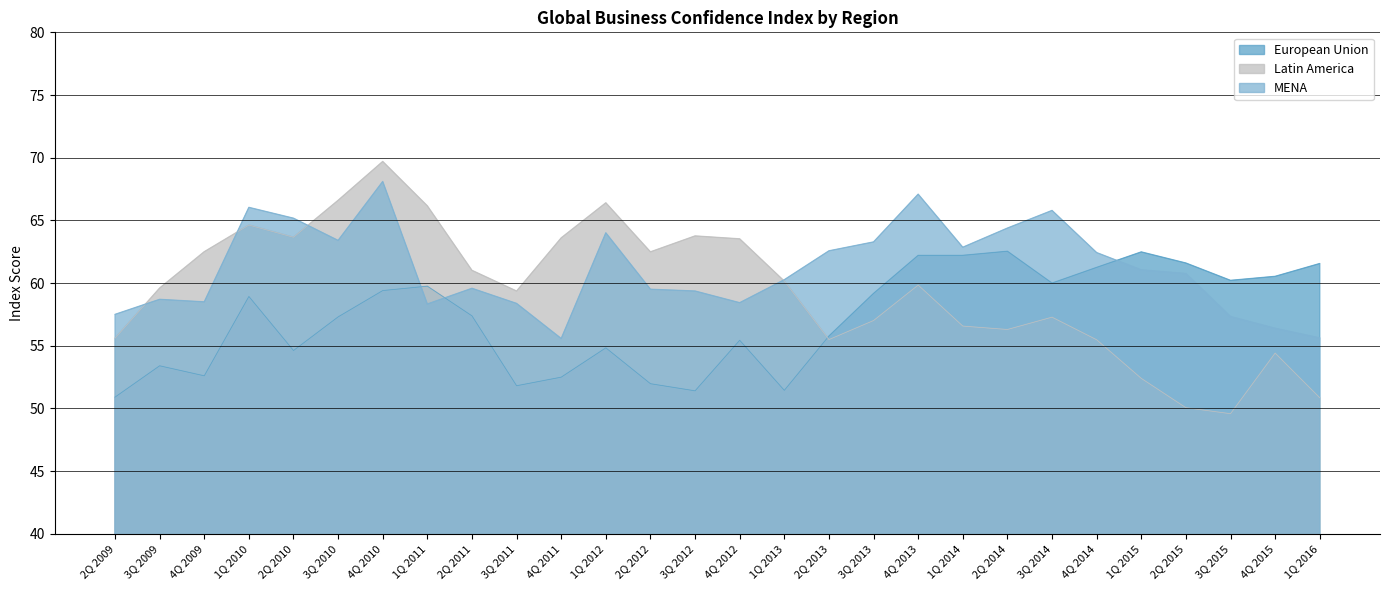

What is the sum of all European Union values?

1603.2